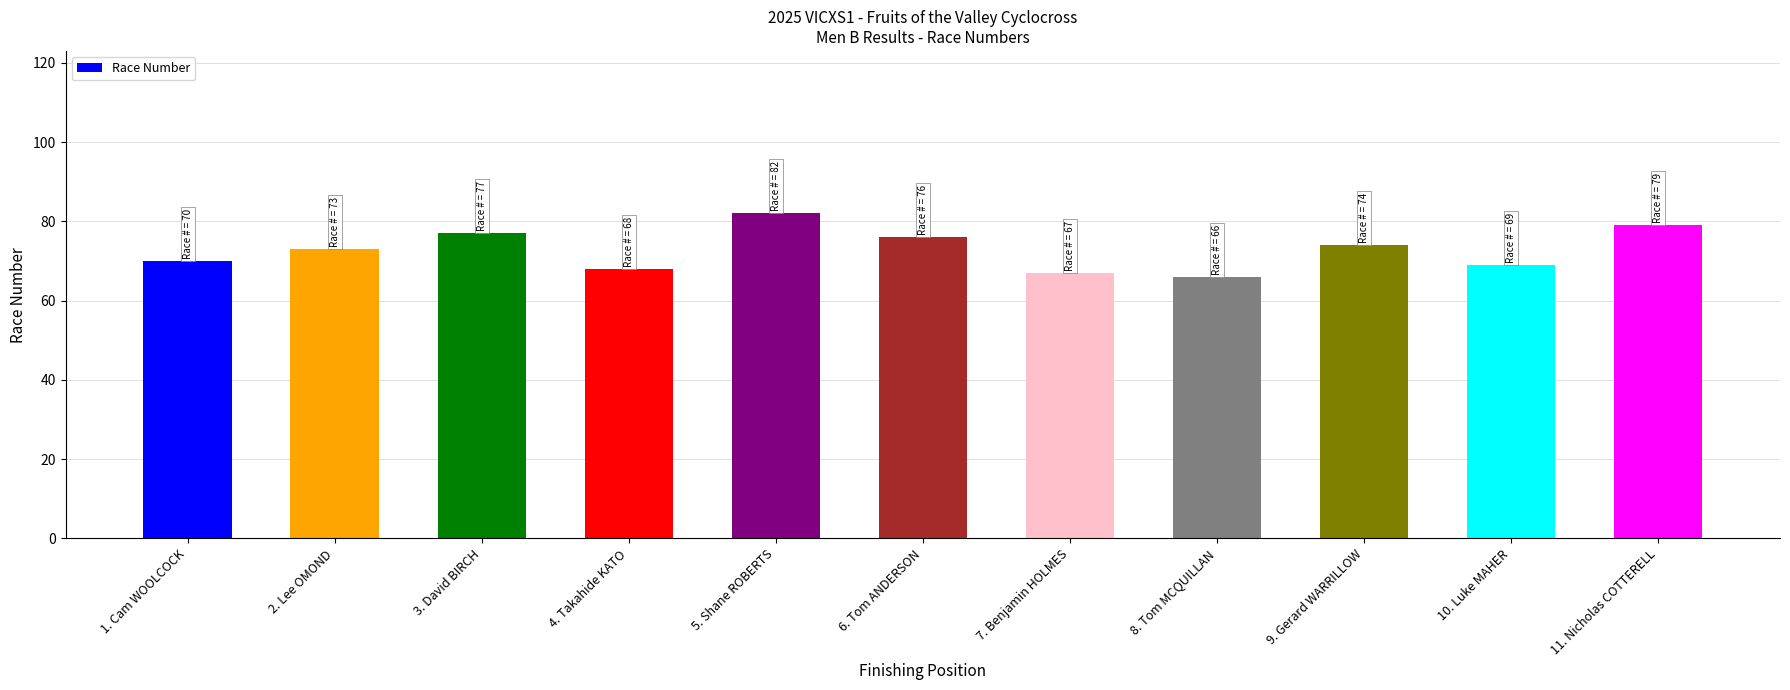

Which has a higher value, 1. Cam WOOLCOCK or 10. Luke MAHER?

1. Cam WOOLCOCK